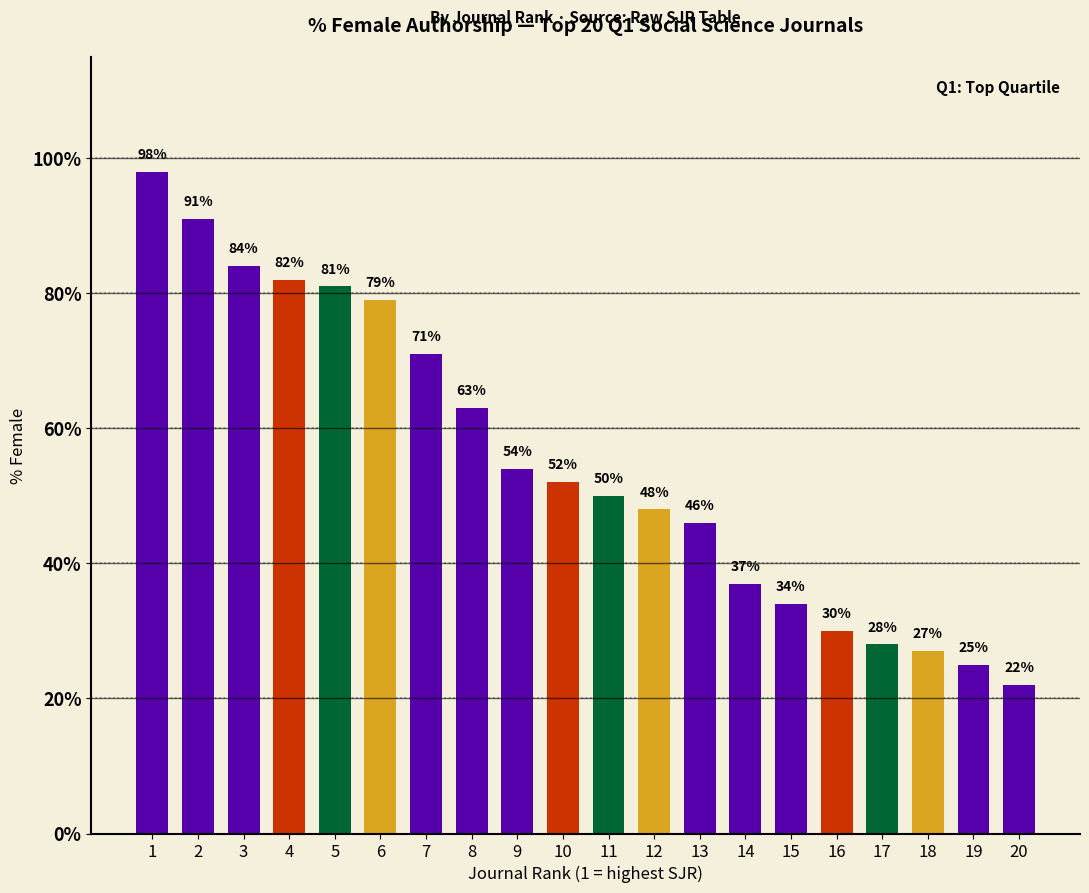

Reading left to right, list all the values displayed in this chart.

1=98	2=91	3=84	4=82	5=81	6=79	7=71	8=63	9=54	10=52	11=50	12=48	13=46	14=37	15=34	16=30	17=28	18=27	19=25	20=22